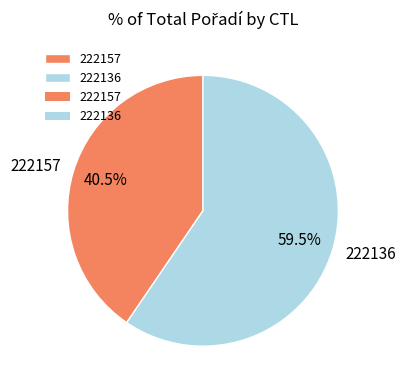

What is the smallest slice in the pie chart?

222157